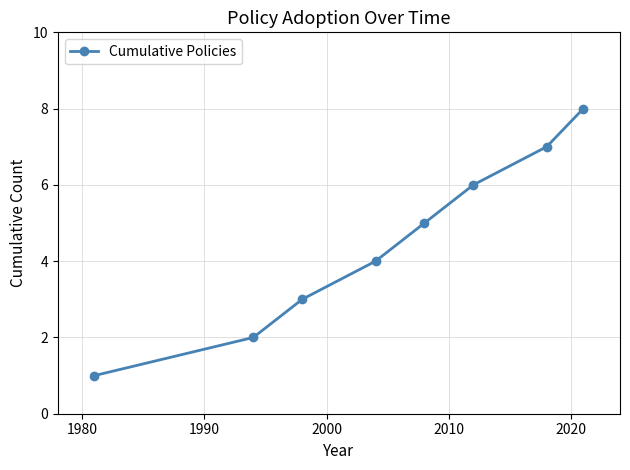

What is the greatest value displayed?

8